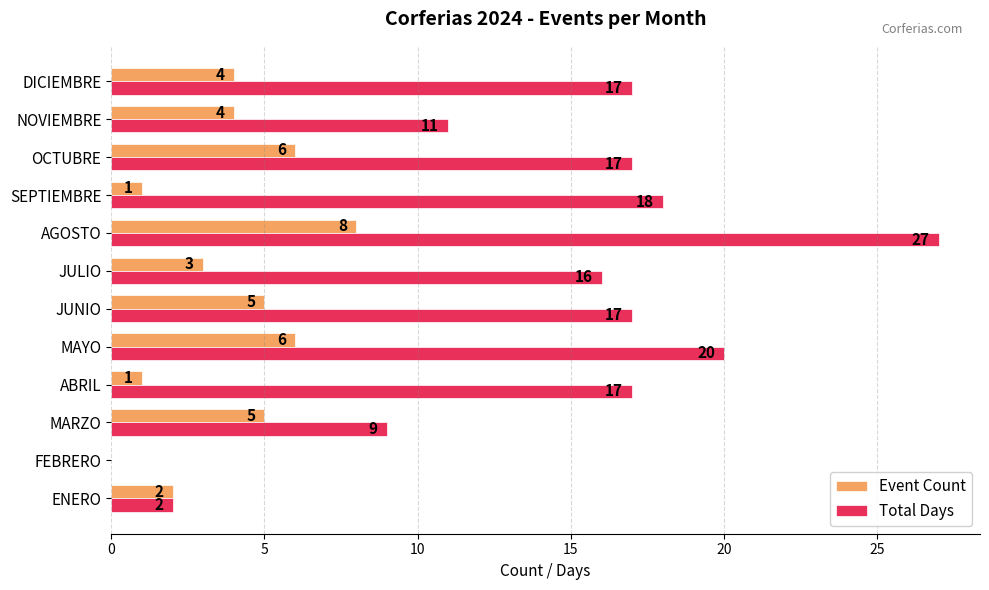

The value of Total Days at DICIEMBRE is 6. True or false?

False